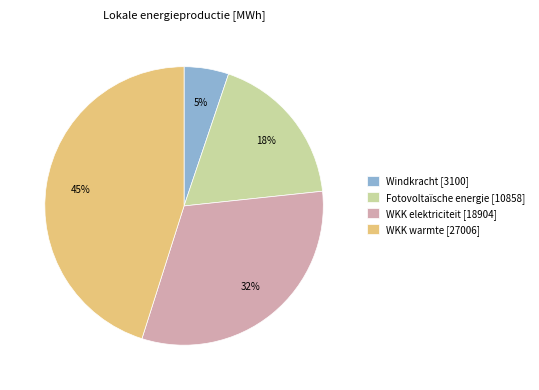

Does any single category account for the majority?

No